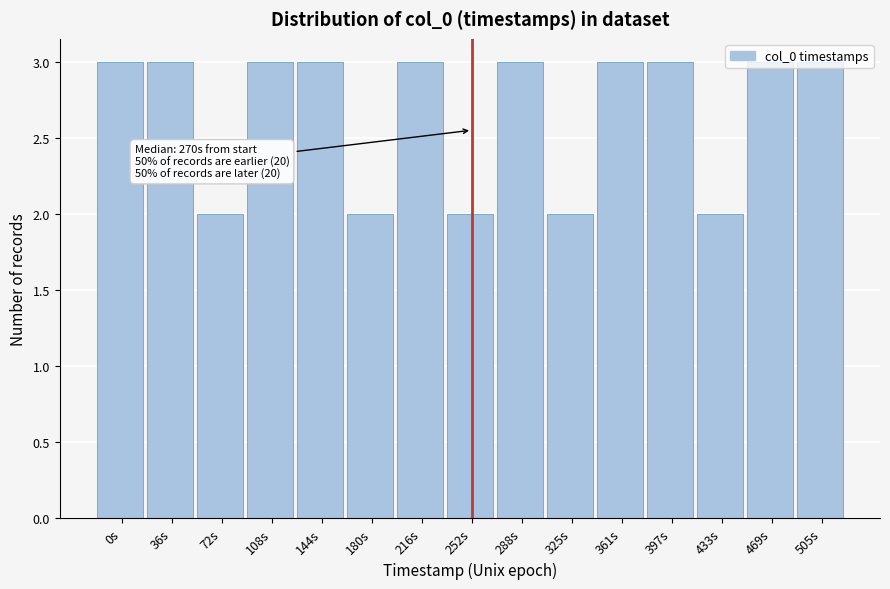

Is it true that the value at 252s is 2?

True